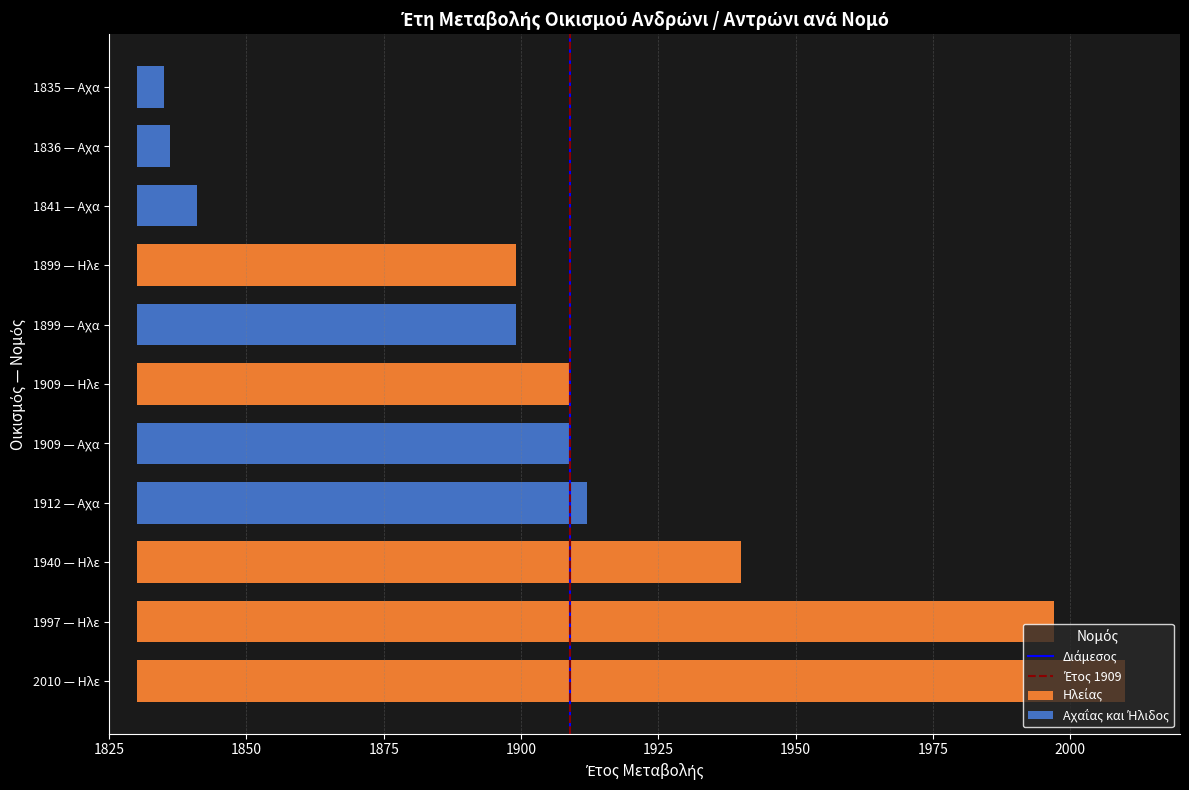

Is it true that Διάμεσος equals -1 at 1825?

False